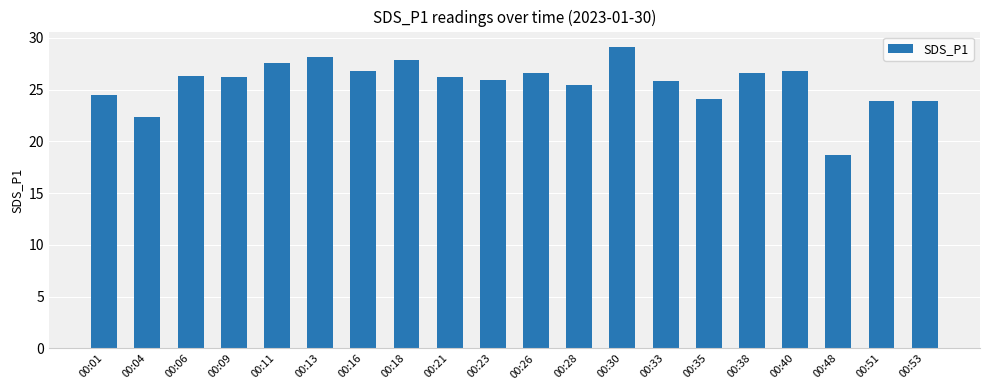

How many distinct data groups are displayed?

1